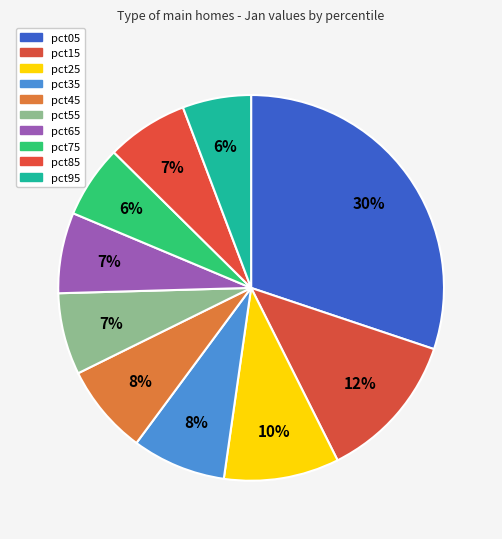

Combined, do pct45 and pct85 account for over 50%?

No